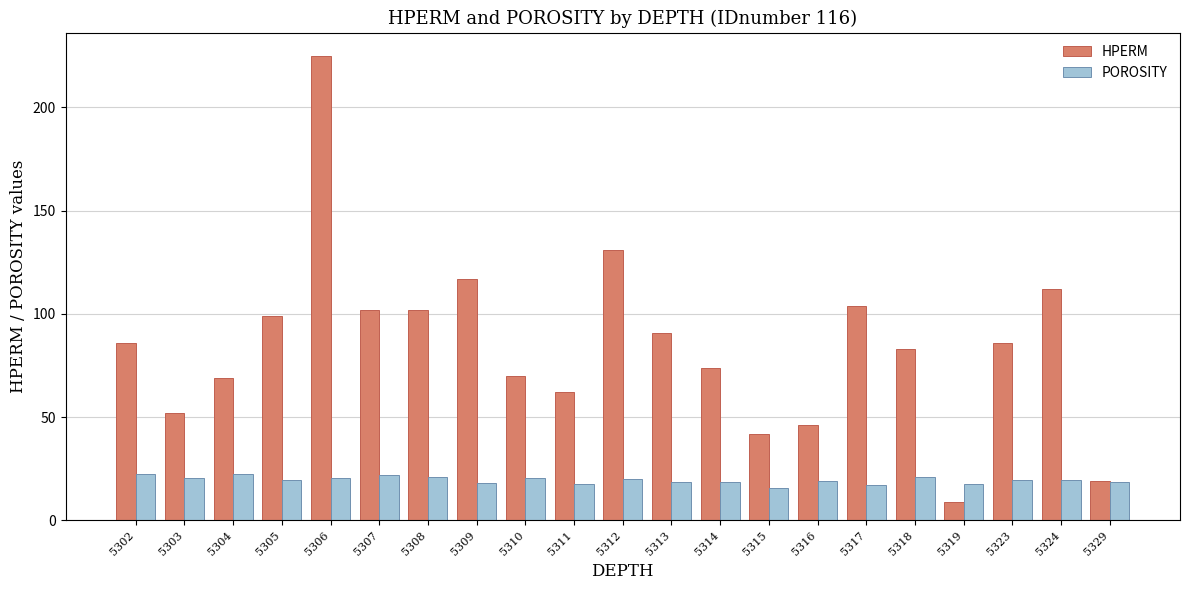

What is the approximate value of HPERM at 5303?

52.0